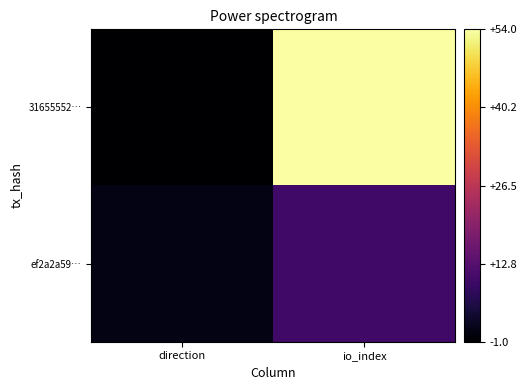

Reading right to left, list all the values displayed in this chart.

31655552…: io_index=54	direction=-1
ef2a2a59…: io_index=10	direction=1